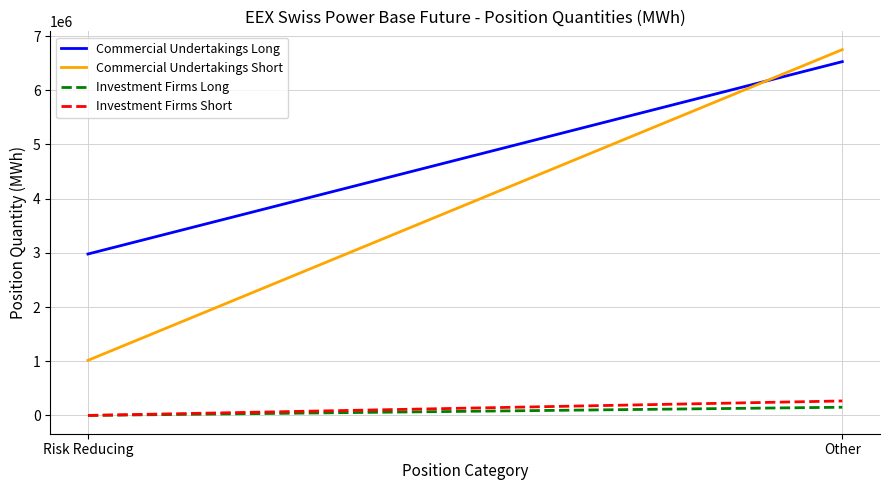

At how many categories does at least one series exceed 4212015?

1